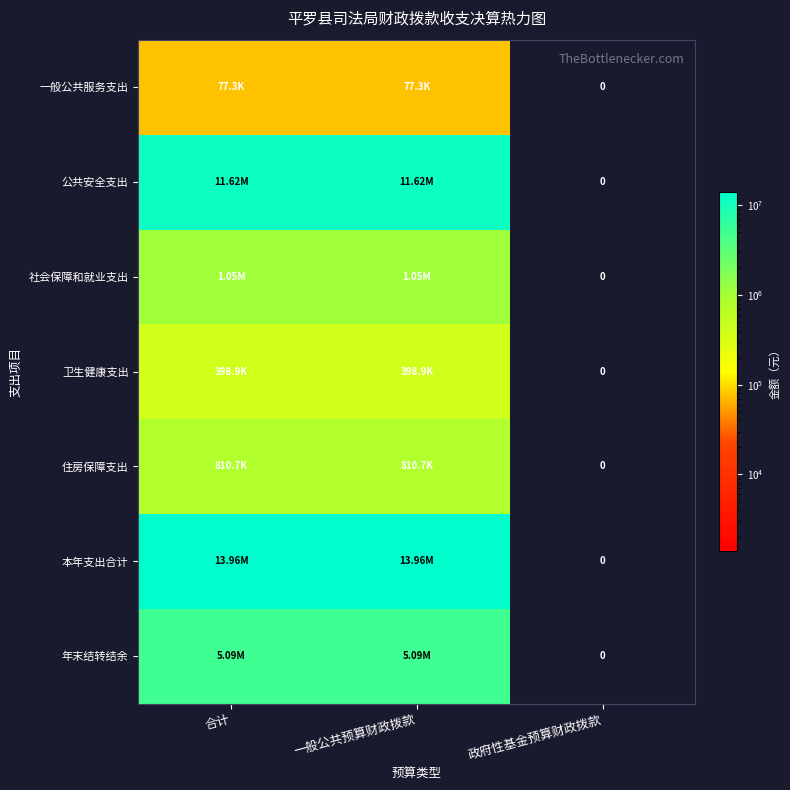

How many distinct data groups are displayed?

7